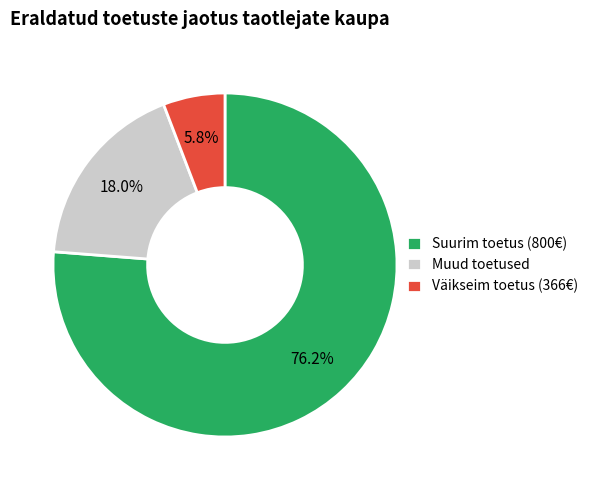

Combined, do Muud toetused and Väikseim toetus (366€) account for over 50%?

No